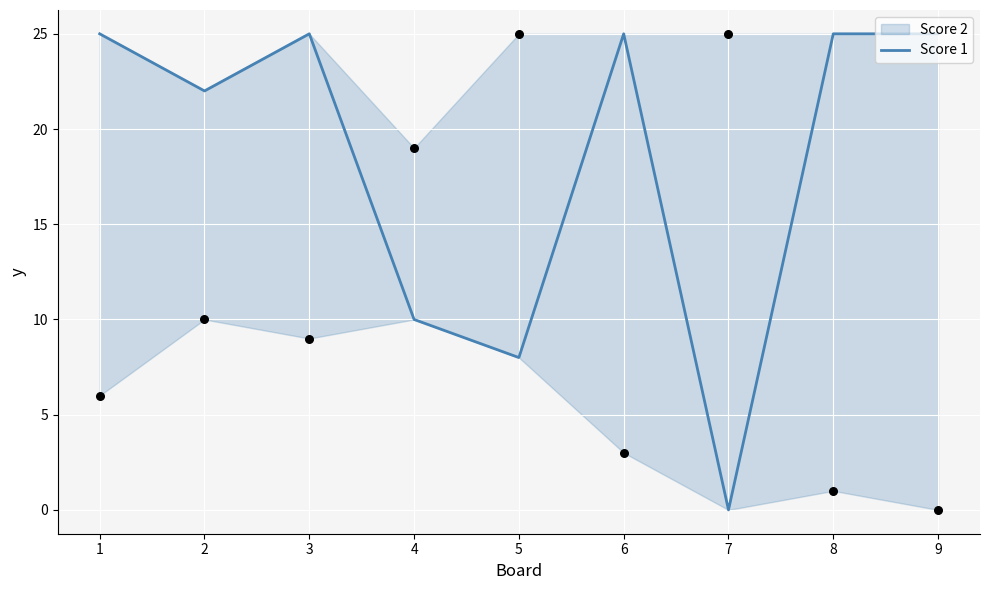

Which has a higher value, 5 or 6?

6